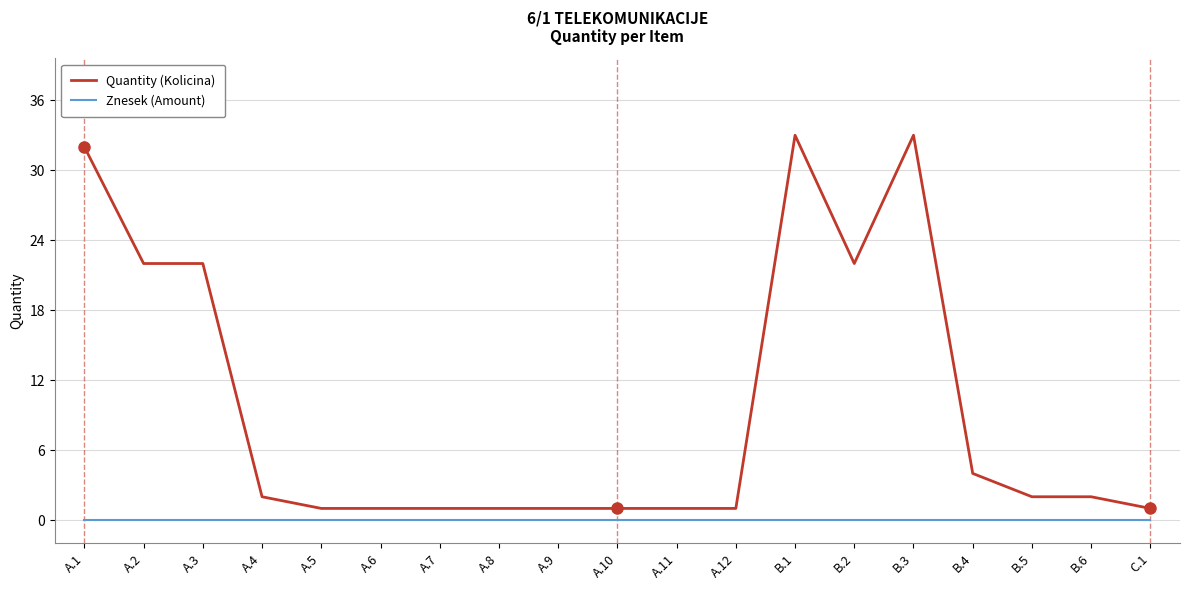

Rank the series by their maximum value, from highest to lowest.

Quantity (Kolicina), Znesek (Amount)